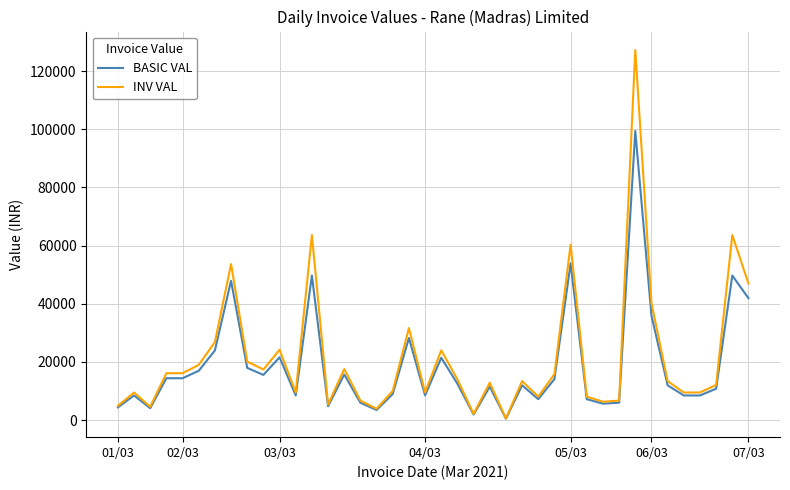

What is the maximum value for BASIC VAL?

99404.0